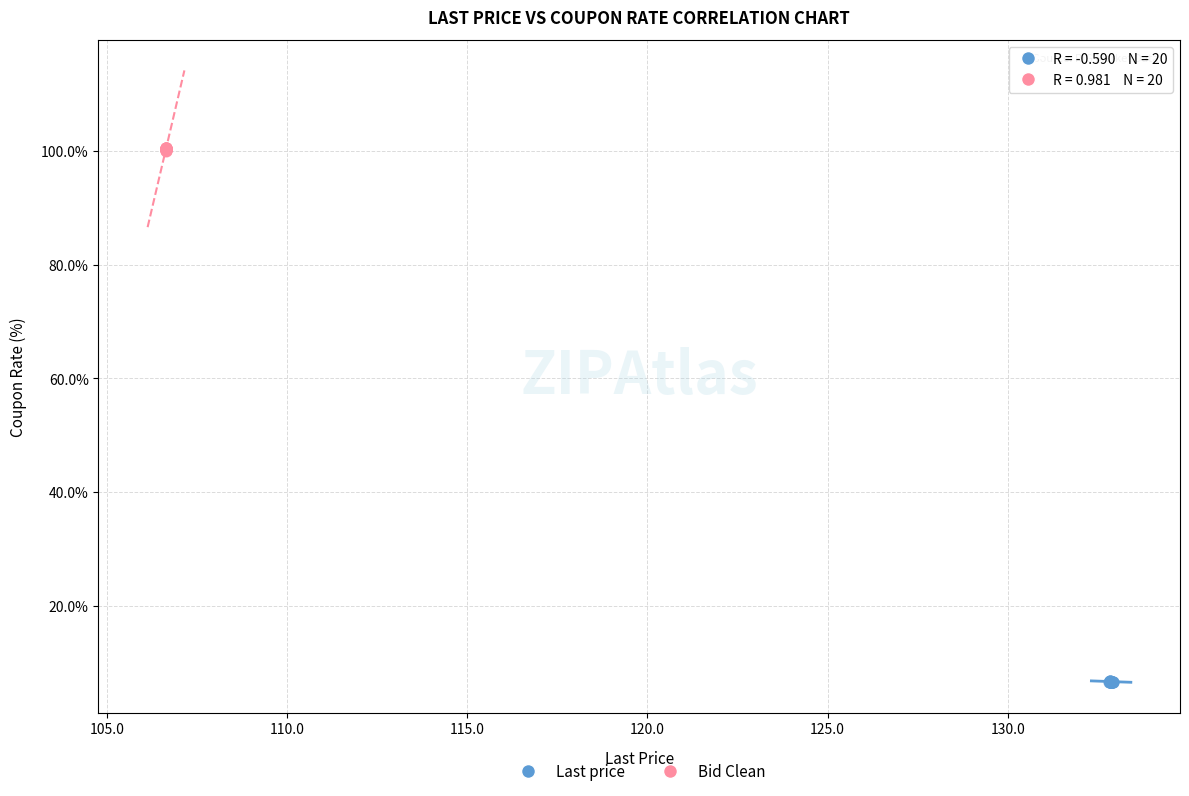

Which series reaches the maximum Y coordinate?

Bid Clean